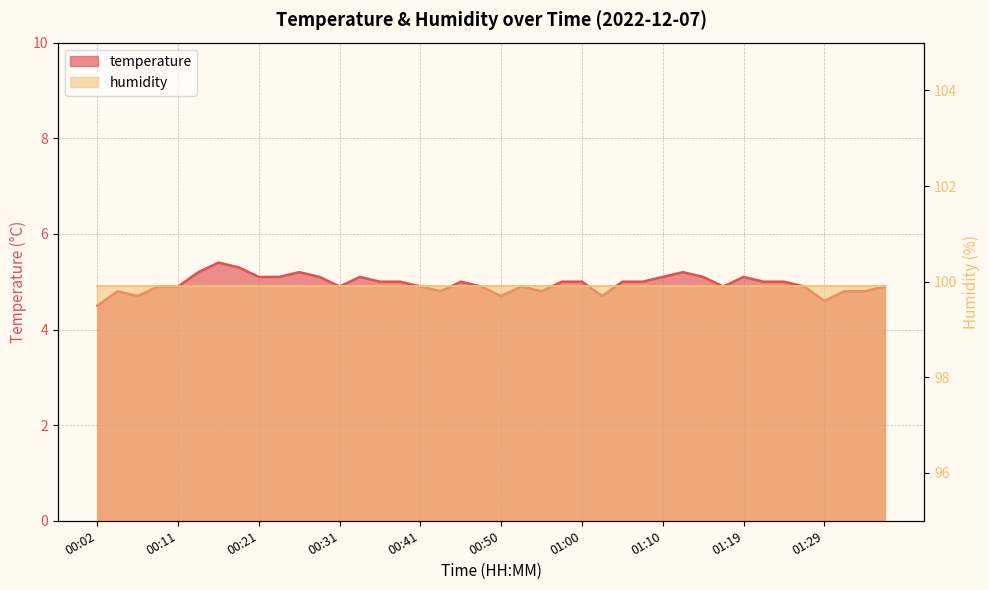

How many interior local peaks (higher than both neighbors) does the data have?

8